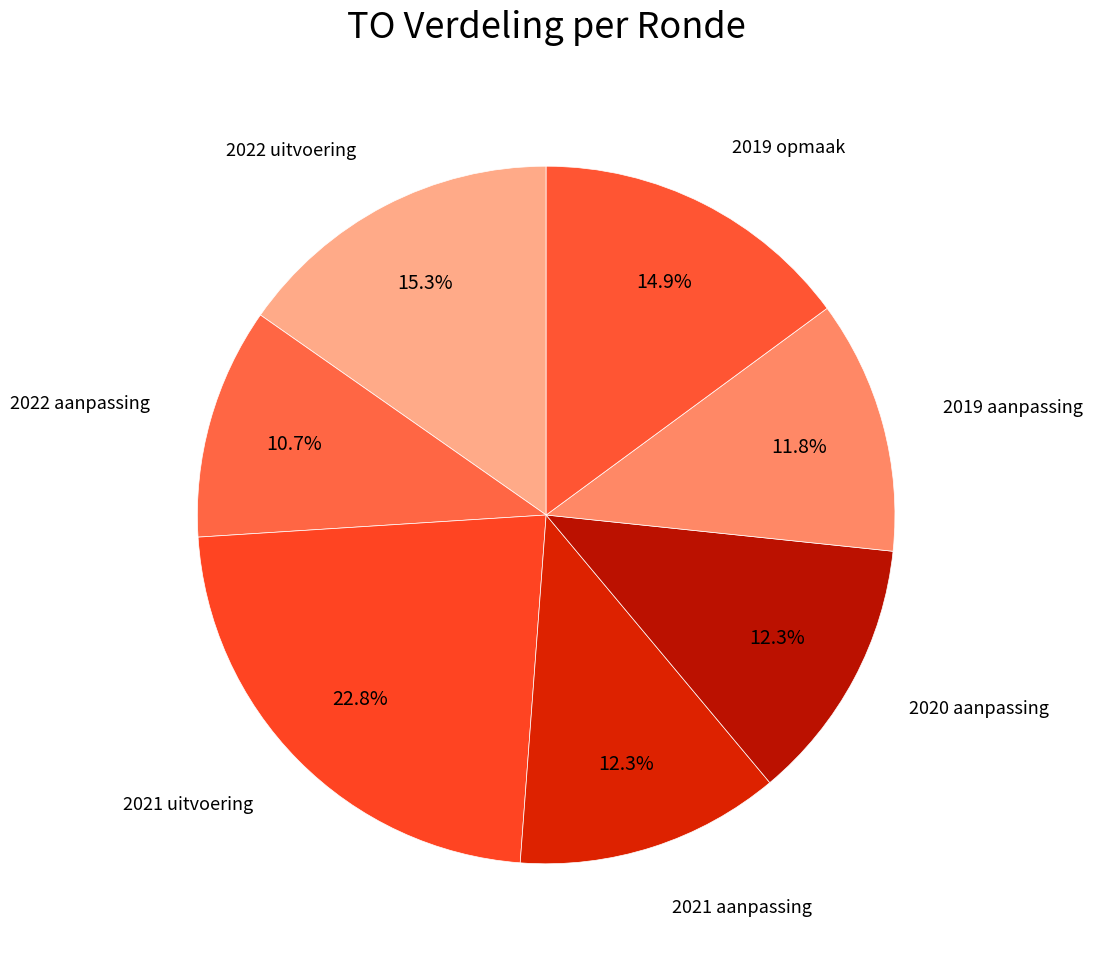

Which category has the biggest portion of the pie?

2021 uitvoering